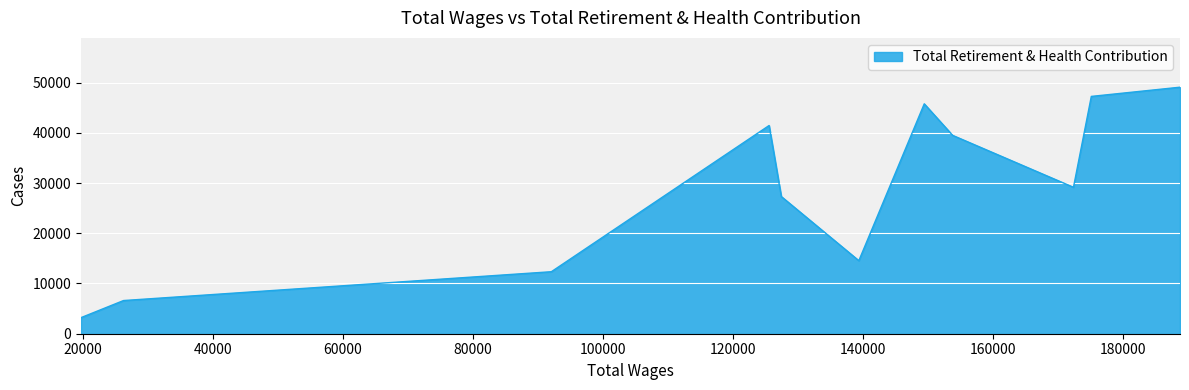

How many lines are shown in the chart?

1